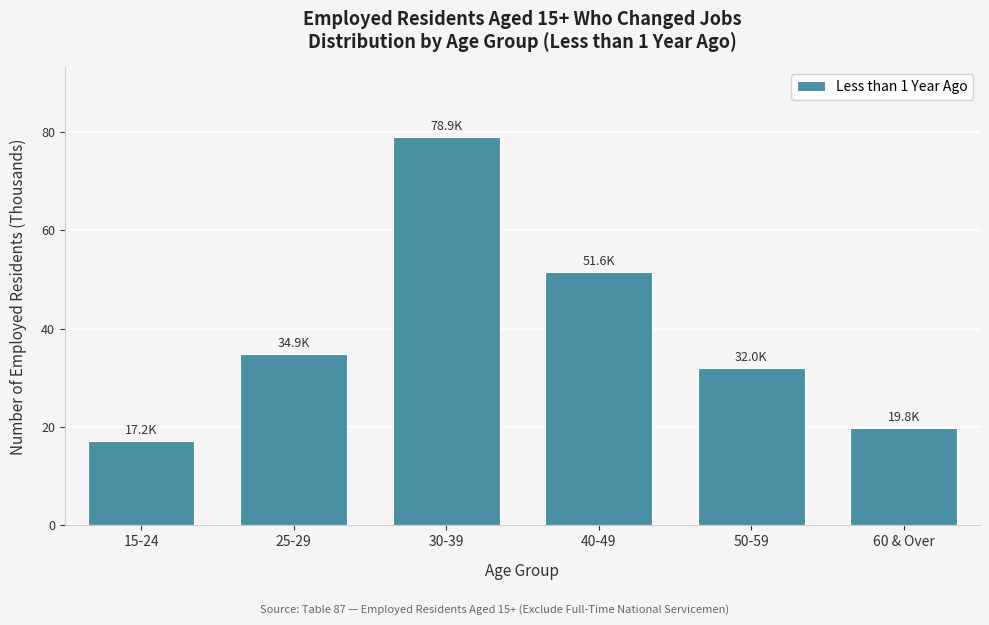

Reading left to right, transcribe all the data shown in this chart.

17.2	34.9	78.9	51.6	32.0	19.8